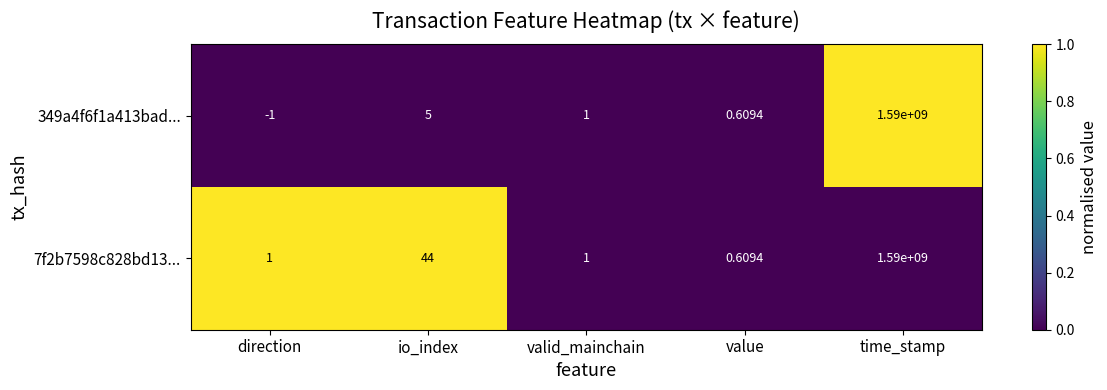

Where does the 349a4f6f1a413bad... series first go above 1?

io_index